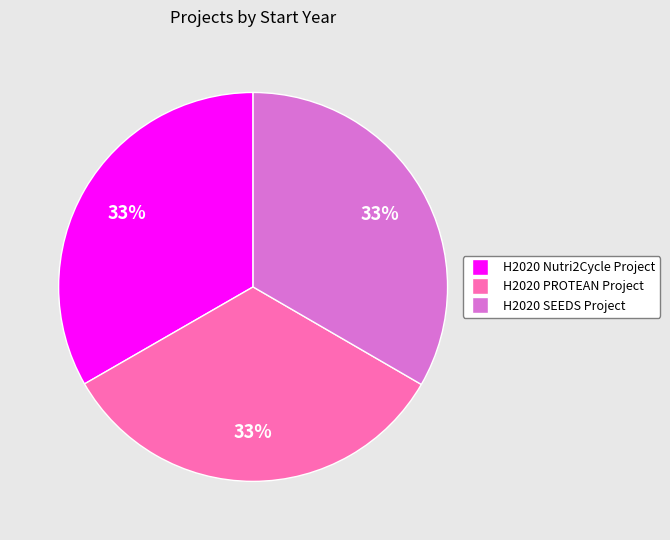

Approximately how many times larger is the value at H2020 PROTEAN Project compared to H2020 Nutri2Cycle Project?

1.0